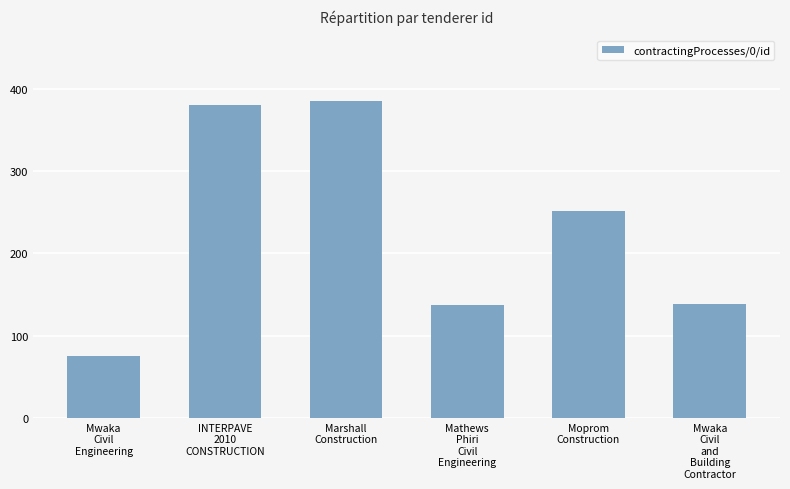

Where does the data first go above 252?

INTERPAVE
2010
CONSTRUCTION